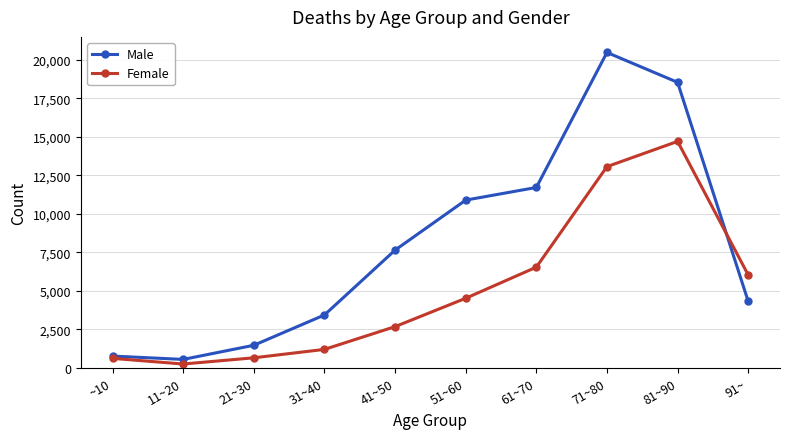

At which category does Male reach its first local valley?

11~20